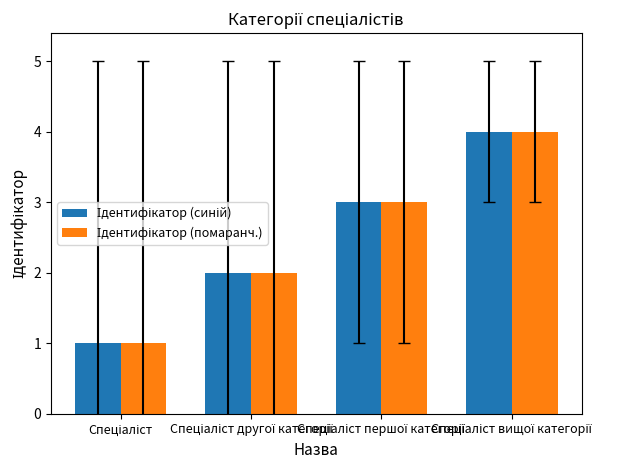

What is the value of the Ідентифікатор (синій) bar at the 4th from the left?

4